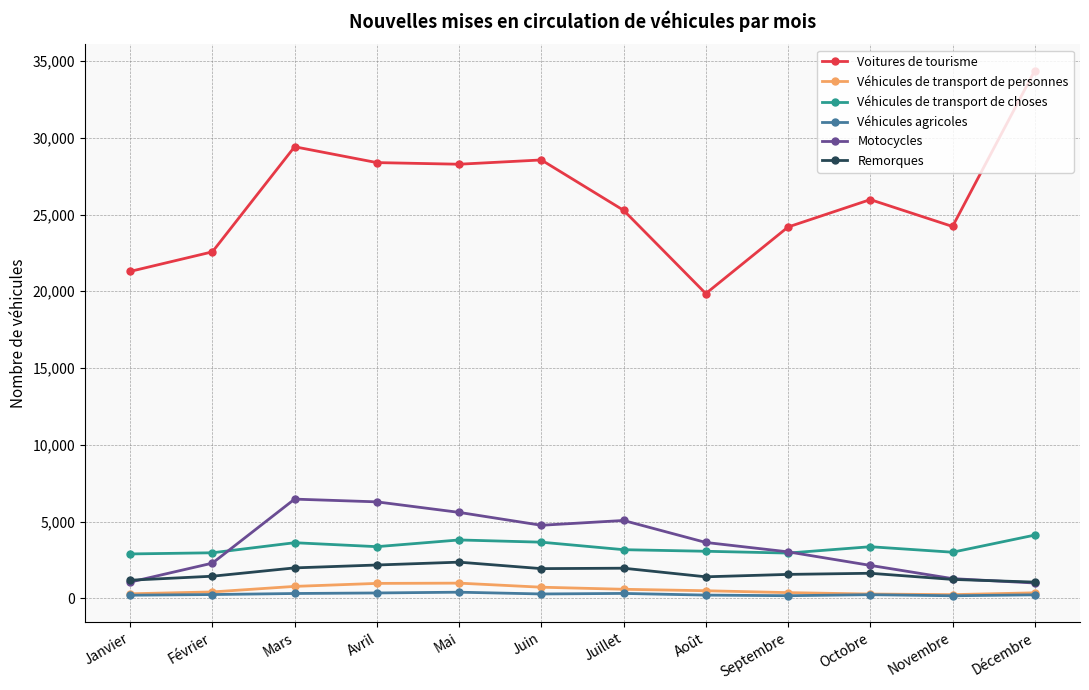

What are all the series names shown in the legend?

Voitures de tourisme, Véhicules de transport de personnes, Véhicules de transport de choses, Véhicules agricoles, Motocycles, Remorques